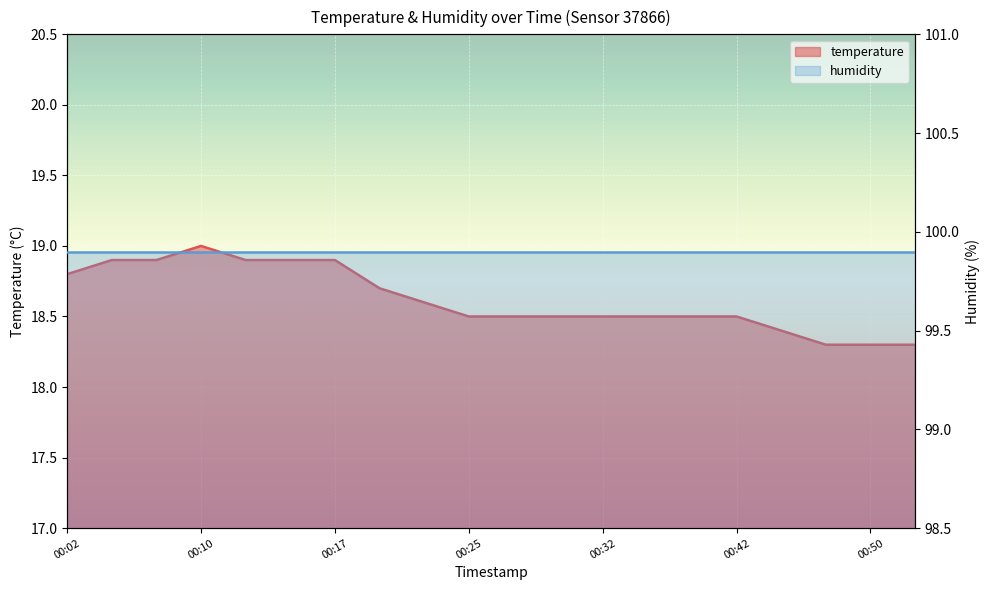

Reading right to left, extract all data points from this chart.

00:52=18.3	00:50=18.3	00:47=18.3	00:45=18.4	00:42=18.5	00:40=18.5	00:37=18.5	00:32=18.5	00:30=18.5	00:27=18.5	00:25=18.5	00:22=18.6	00:20=18.7	00:17=18.9	00:15=18.9	00:12=18.9	00:10=19.0	00:07=18.9	00:05=18.9	00:02=18.8